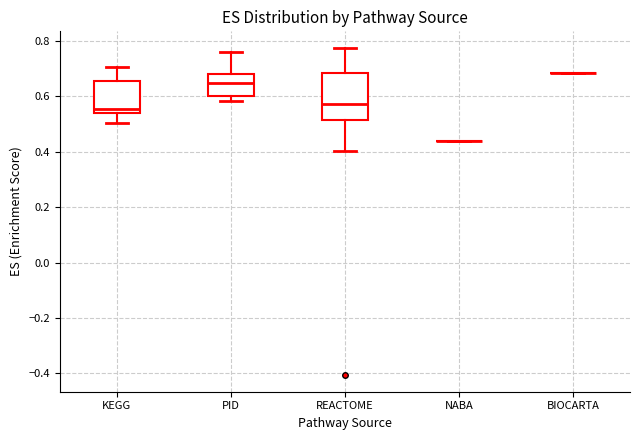

Reading left to right, transcribe this box plot: for each box, give where its median line is, the range the box spans, and where its two whiskers end, as read against the y-axis. The values are not printed on the chart, so give them approximately, as read against the axis.

KEGG: median 0.56, box 0.54 to 0.66, whiskers 0.50 to 0.70
PID: median 0.64, box 0.60 to 0.68, whiskers 0.58 to 0.76
REACTOME: median 0.58, box 0.52 to 0.68, whiskers 0.40 to 0.78
NABA: box collapsed to a line at 0.44, whiskers 0.44 to 0.44
BIOCARTA: box collapsed to a line at 0.68, whiskers 0.68 to 0.68